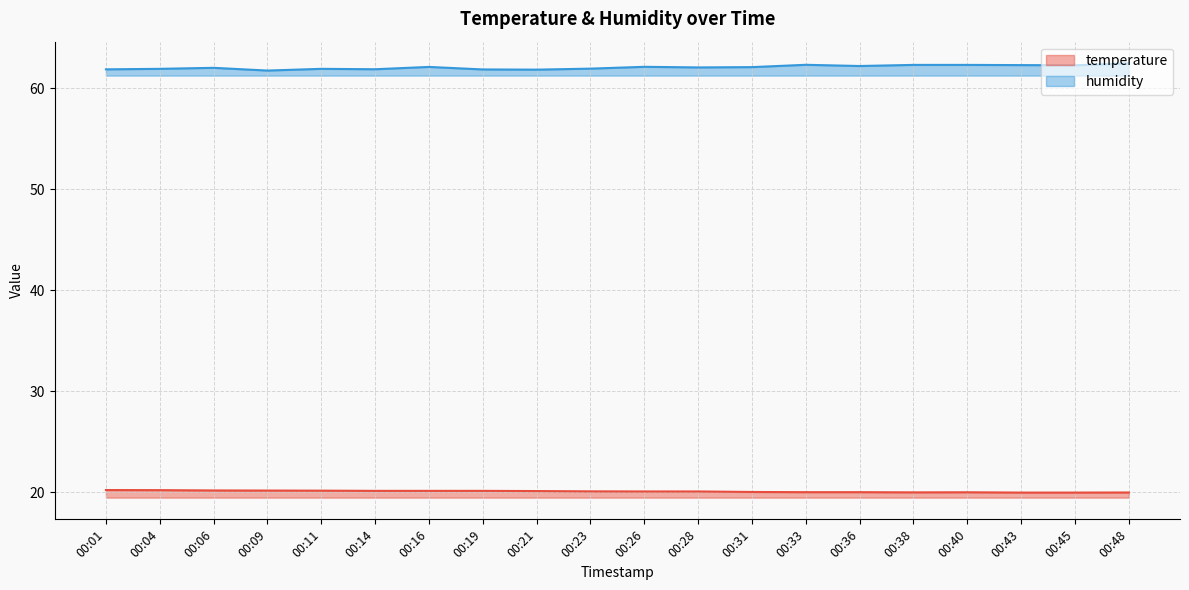

At which category does temperature reach its first local valley?

00:38